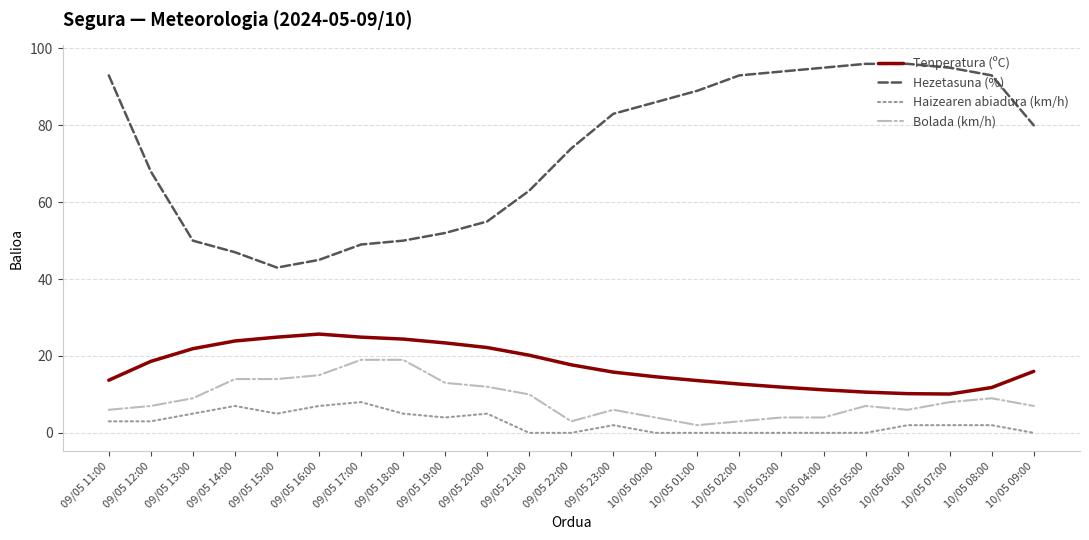

True or false: Bolada (km/h) has a value of 10.0 at 09/05 21:00.

True